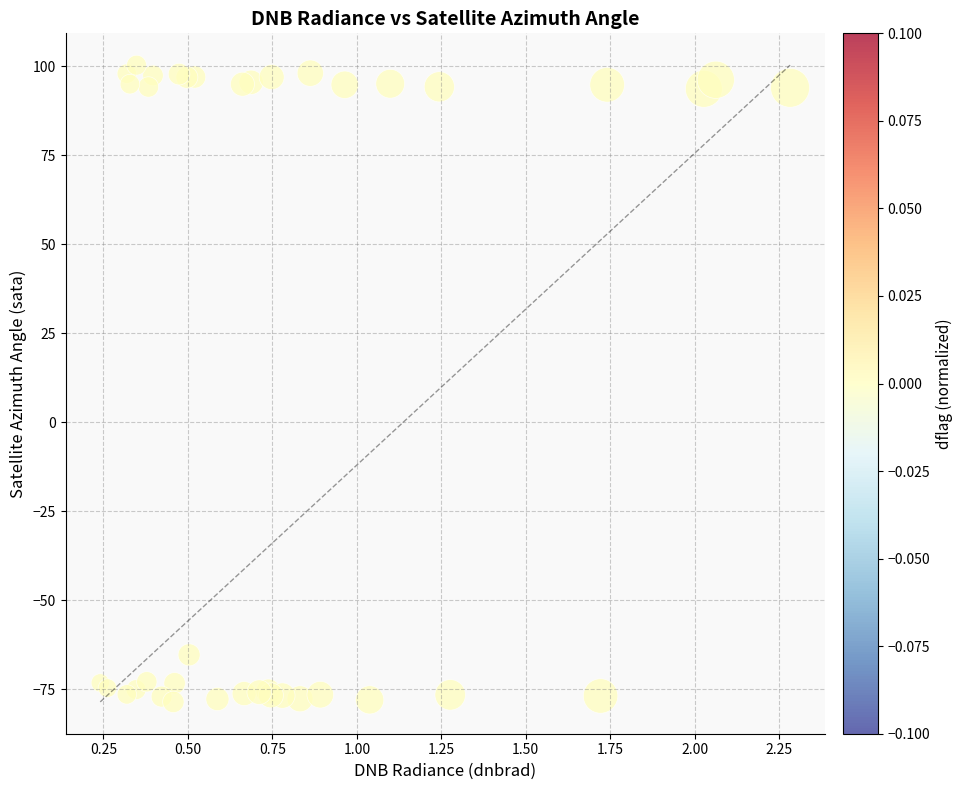

What Y value in the scatter plot is closest to 10?

-65.4